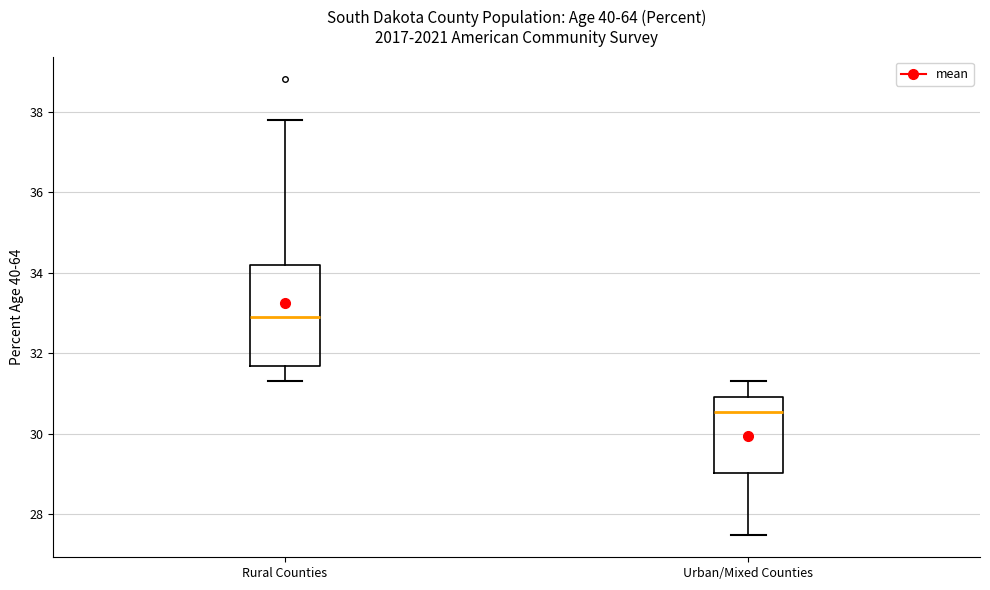

Reading left to right, read every box against the y-axis: the position of its median line, the range the box covers, and the ends of its whiskers. The values are not printed on the chart, so give them approximately, as read against the axis.

Rural Counties: median 33.0, box 31.6 to 34.2, whiskers 31.4 to 37.8
Urban/Mixed Counties: median 30.6, box 29.0 to 31.0, whiskers 27.6 to 31.4